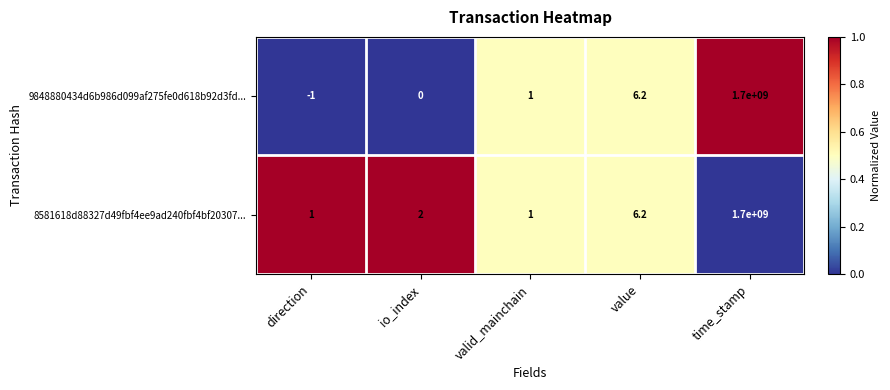

What is the average value of the 9848880434d6b986d099af275fe0d618b92d3fd... series?

340000001.2